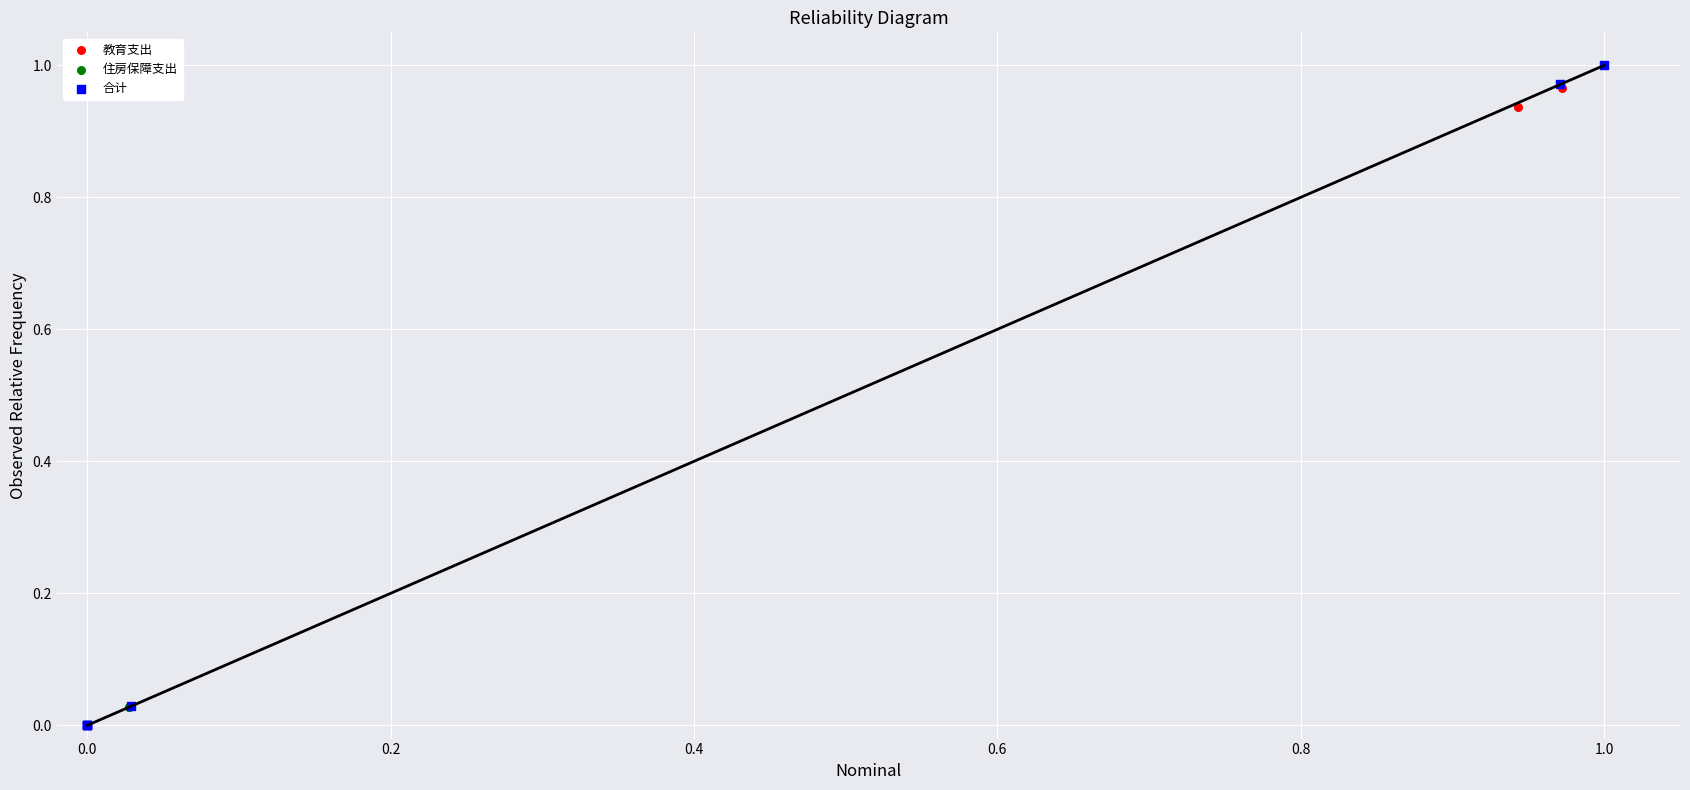

Which series has the widest spread of Y values?

合计